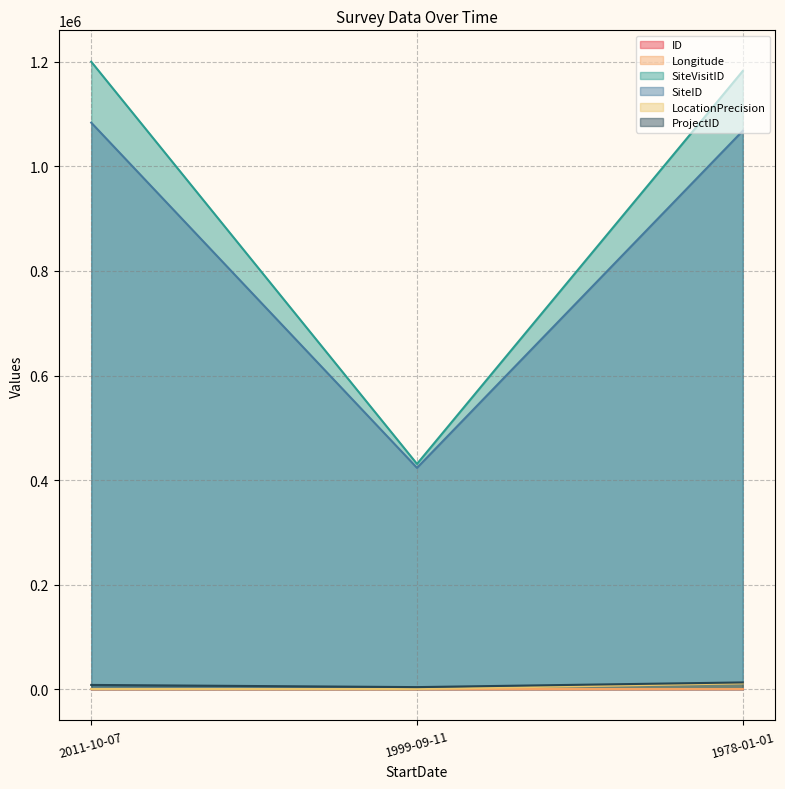

What is the difference between the maximum and minimum values in the Longitude series?

0.5